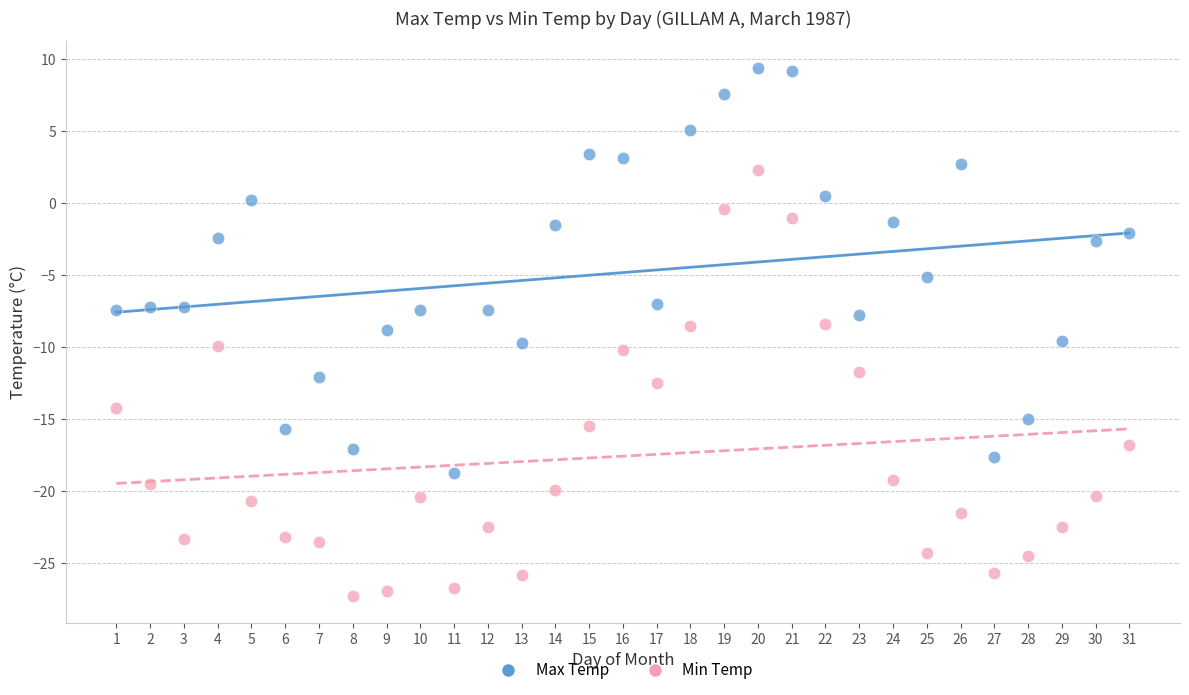

Across all data points, what is the range of X values (max minus min)?

30.0